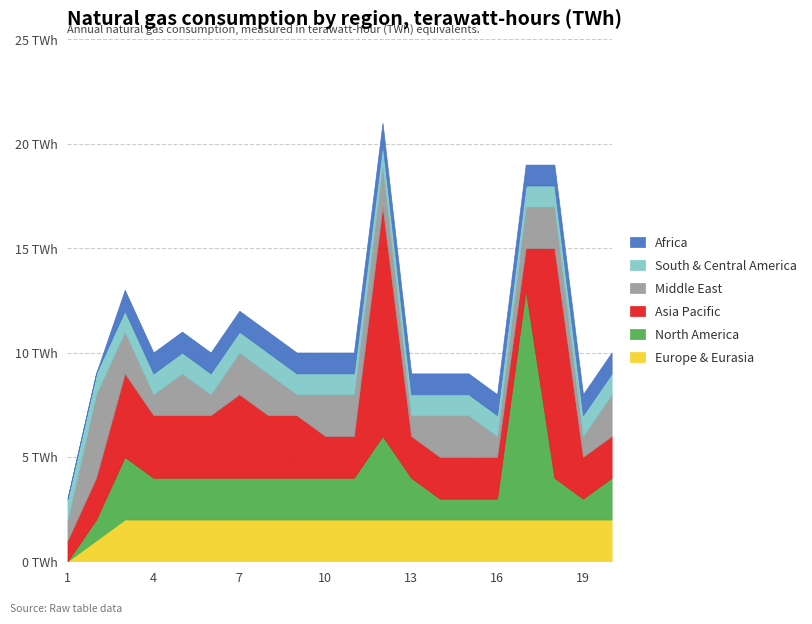

How many intersections are there between North America and Europe & Eurasia?

1